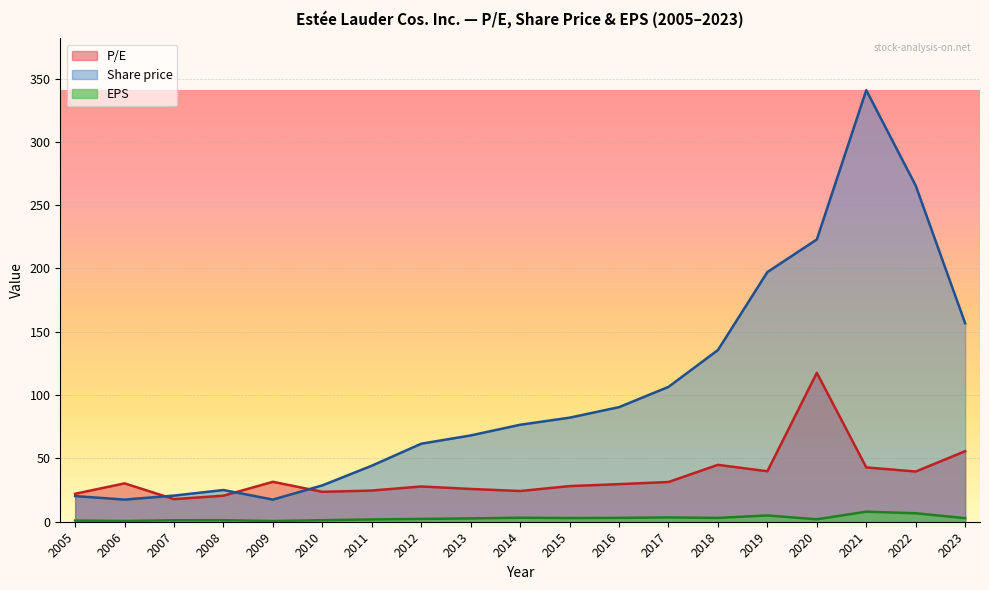

At which category is the sum across all series the highest?

2021